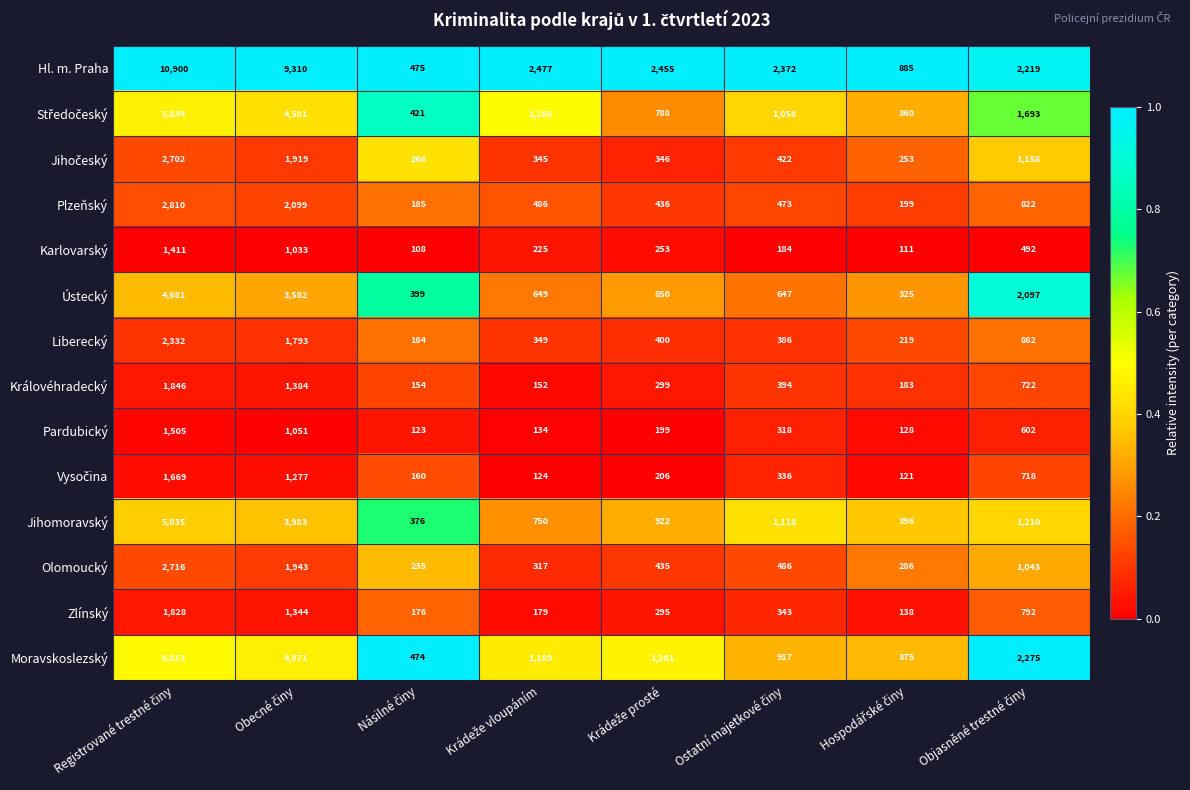

What is the highest value of the Zlínský series?

1828